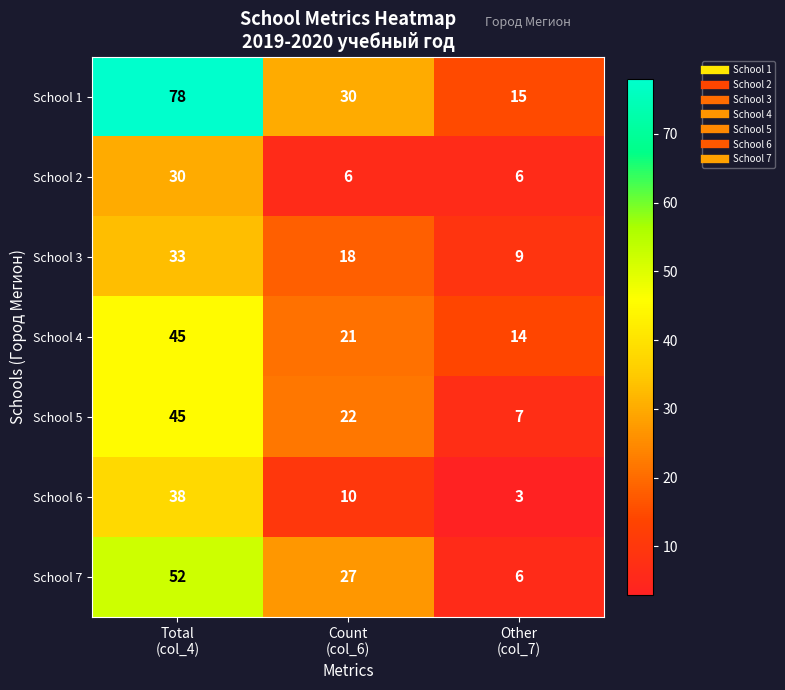

How many values in the School 5 series are below 22?

1